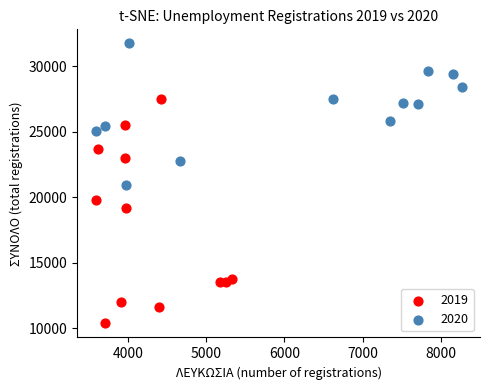

Which series has the largest Y range (max minus min)?

2019